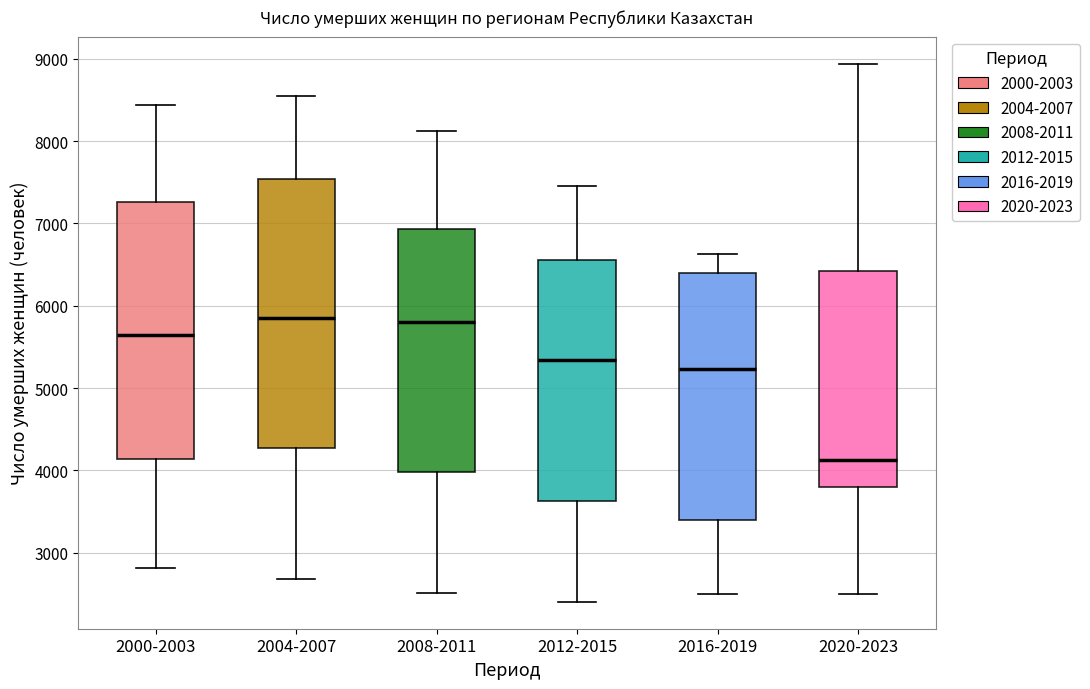

Reading left to right, read every box against the y-axis: the position of its median line, the range the box covers, and the ends of its whiskers. The values are not printed on the chart, so give them approximately, as read against the axis.

2000-2003: median 5600, box 4100 to 7300, whiskers 2800 to 8400
2004-2007: median 5800, box 4300 to 7500, whiskers 2700 to 8500
2008-2011: median 5800, box 4000 to 6900, whiskers 2500 to 8100
2012-2015: median 5300, box 3600 to 6600, whiskers 2400 to 7500
2016-2019: median 5200, box 3400 to 6400, whiskers 2500 to 6600
2020-2023: median 4100, box 3800 to 6400, whiskers 2500 to 8900